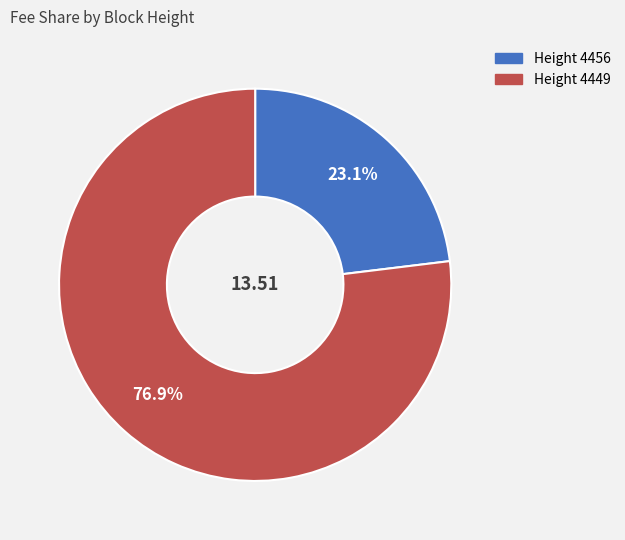

Is there any slice that represents more than half of the pie?

Yes